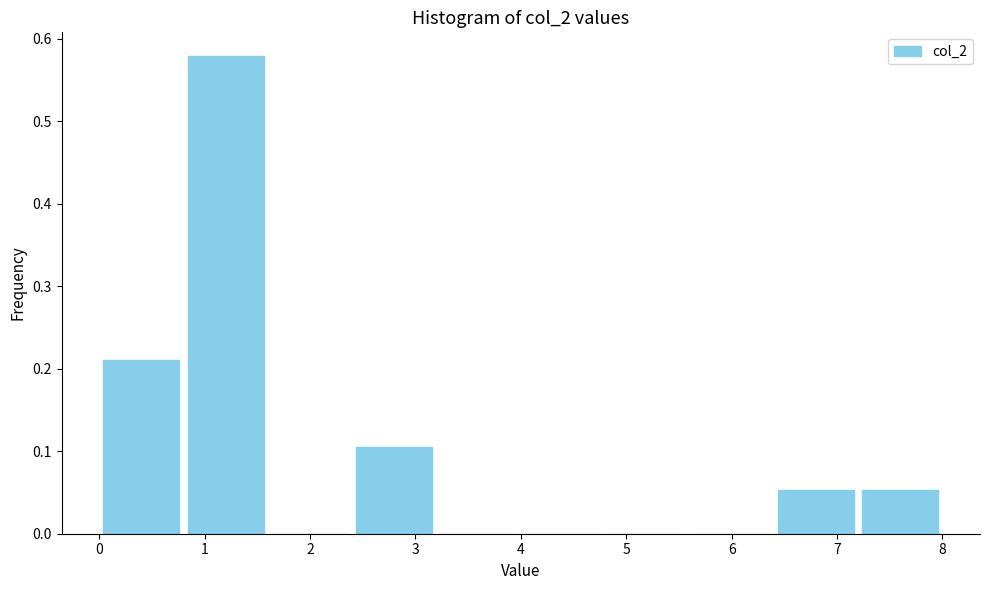

Reading left to right, list every bar in this chart as the range it spans on the x-axis followed by its height. The values are not printed on the chart, so give them approximately, as read against the axis.

0.0 to 0.8: 0.21
0.8 to 1.6: 0.58
1.6 to 2.4: 0
2.4 to 3.2: 0.11
3.2 to 4.0: 0
4.0 to 4.8: 0
4.8 to 5.6: 0
5.6 to 6.4: 0
6.4 to 7.2: 0.05
7.2 to 8.0: 0.05